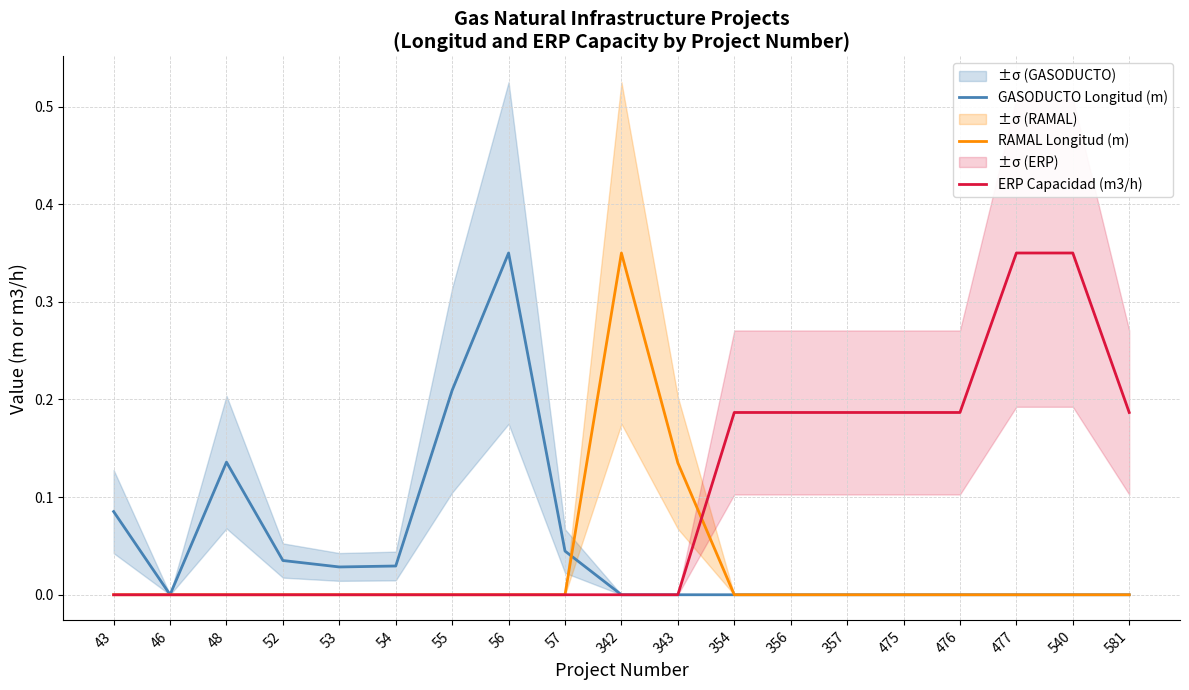

Which series ends up on top after the final intersection of ERP Capacidad (m3/h) and RAMAL Longitud (m)?

ERP Capacidad (m3/h)